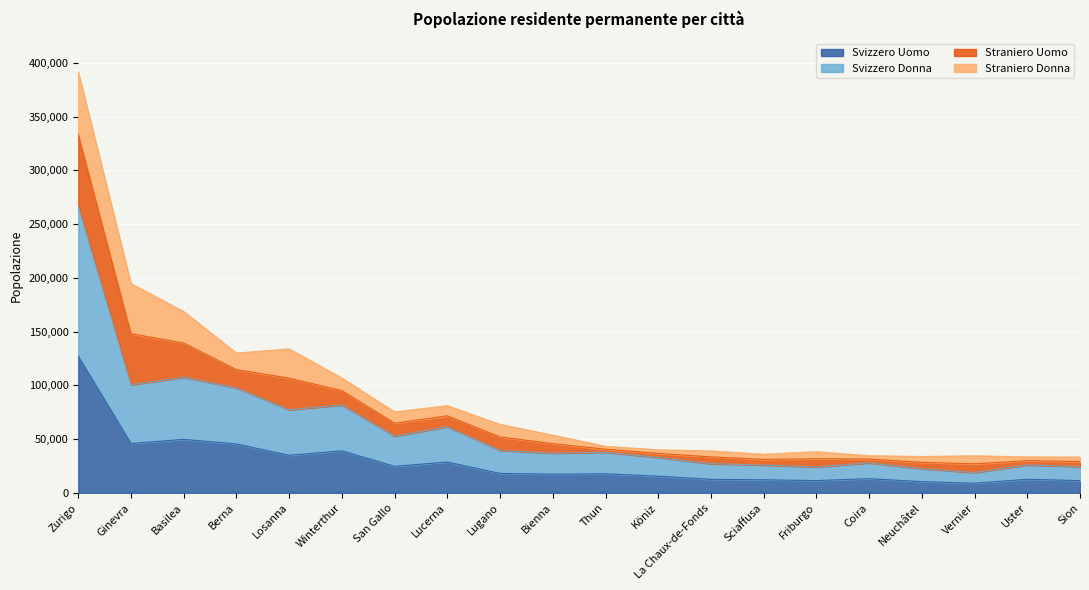

The value of Svizzero Uomo at Uster is 12607. True or false?

True